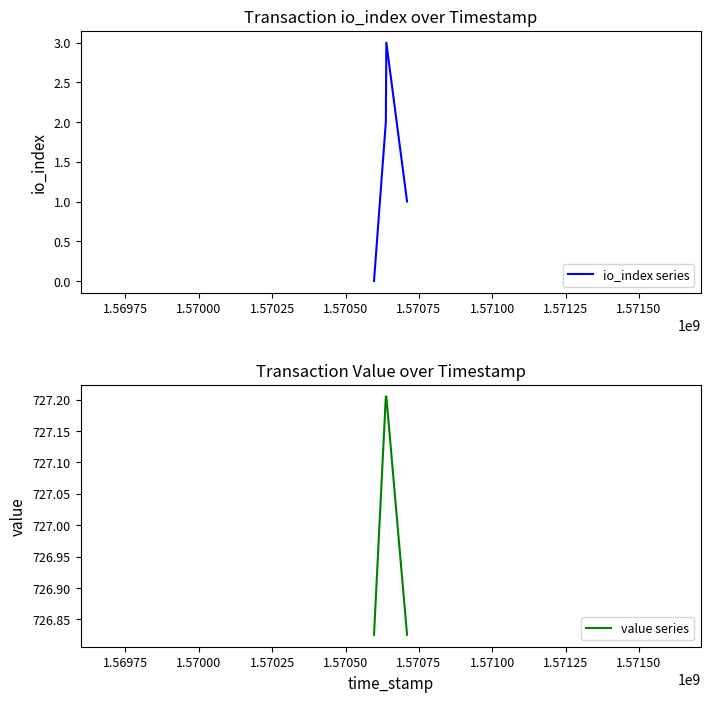

True or false: value series and io_index series cross at least once.

False